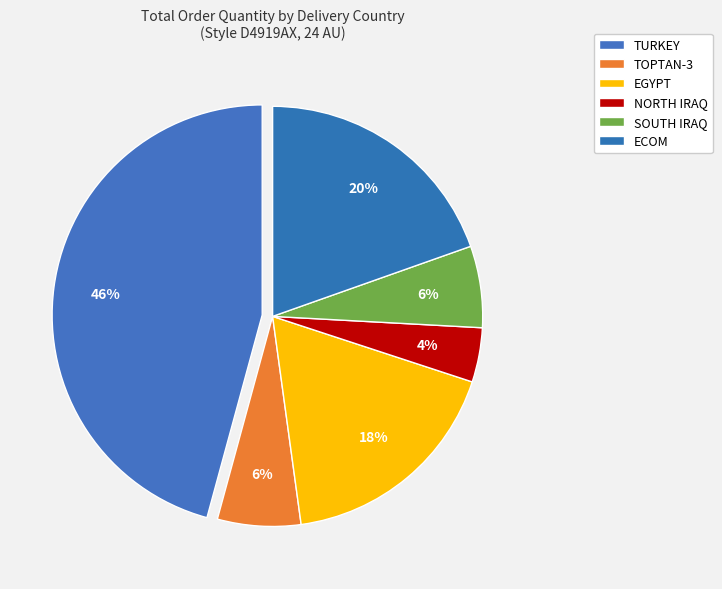

Does ECOM represent more than half of the total?

No